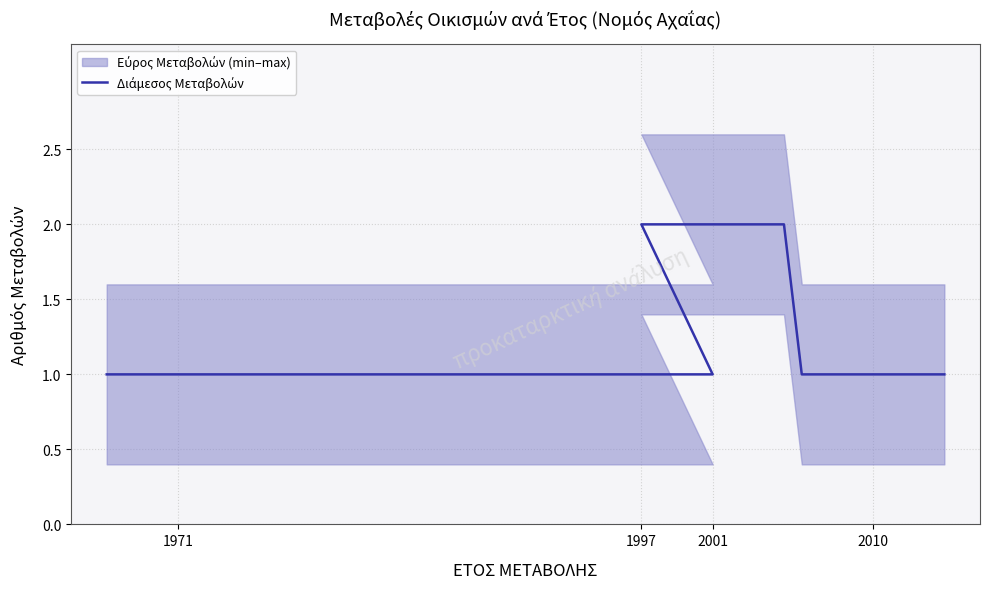

True or false: the data shows 2 at 7.

False